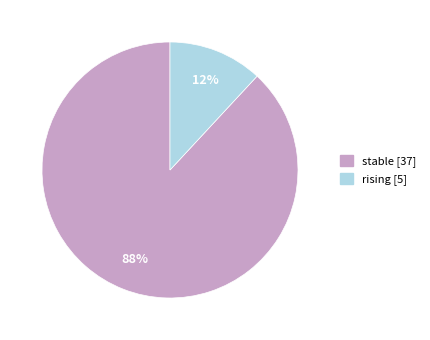

To the nearest percent, what is the average slice percentage?

50%